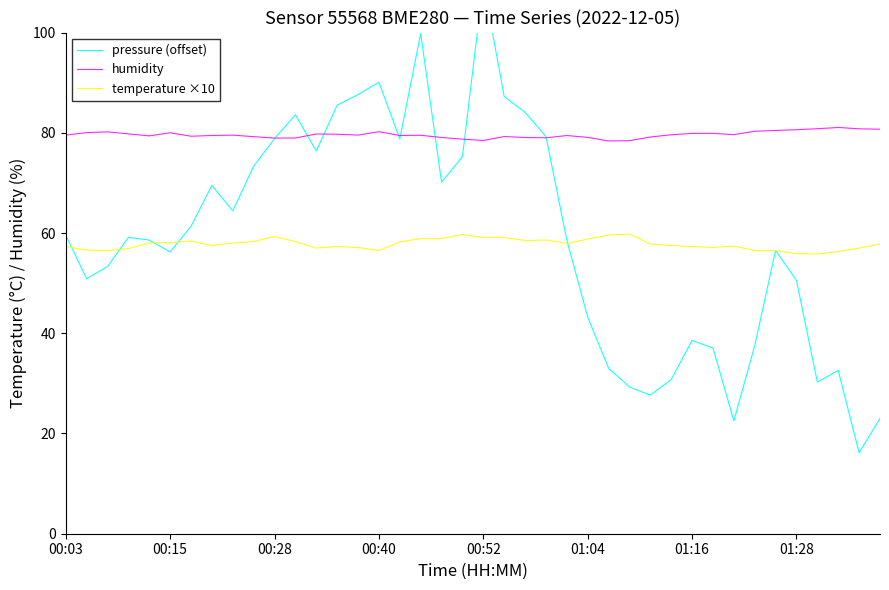

What is the difference between the highest and lowest values at 33?

42.8